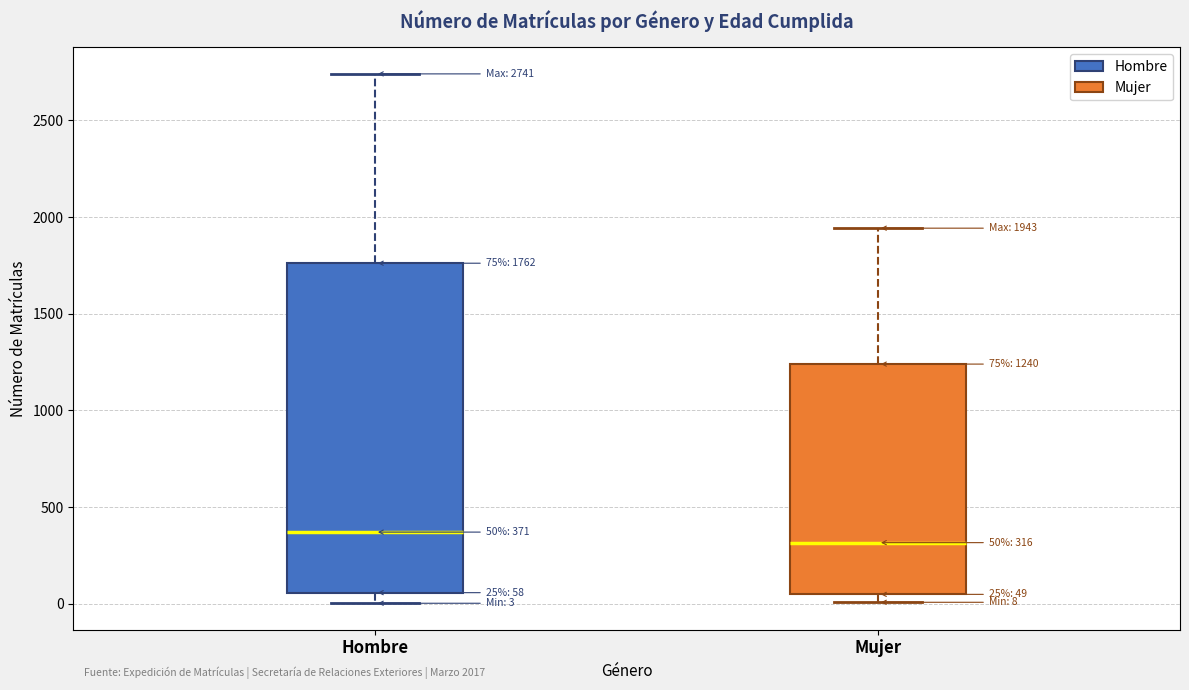

Which box is the tallest, from its lower edge to its upper edge?

Hombre